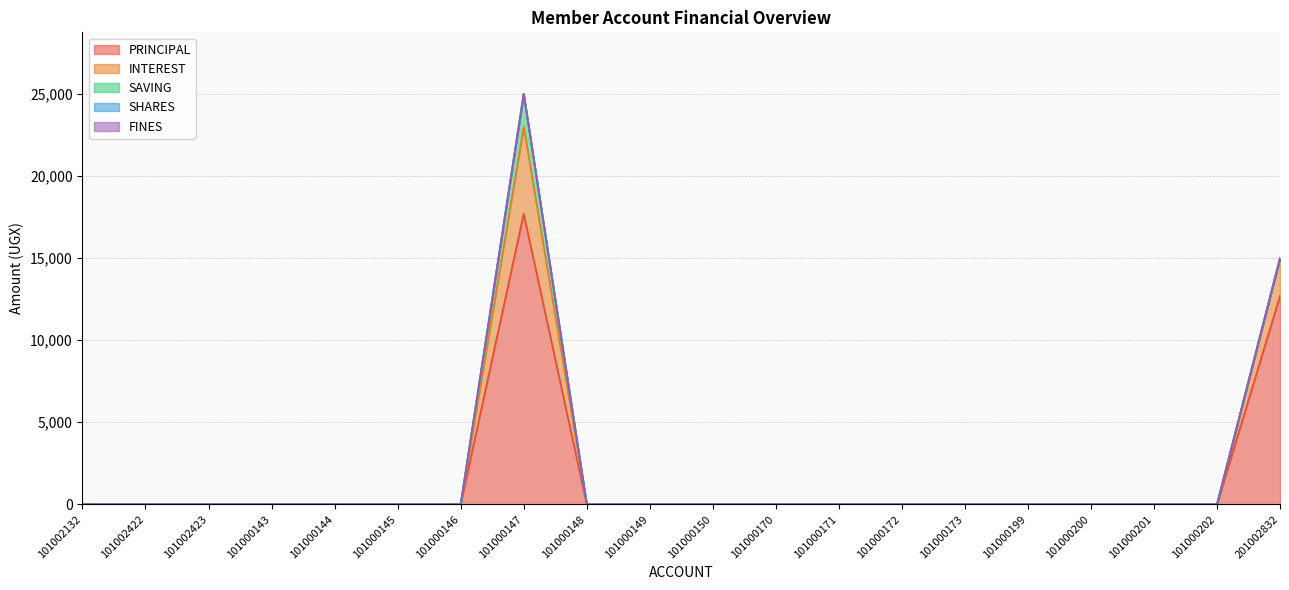

What position from the left is 101002423?

3